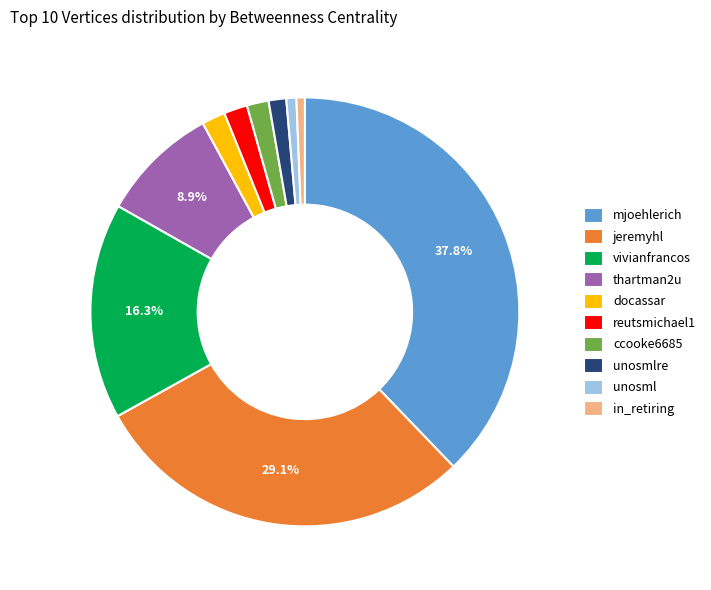

What percentage is the jeremyhl slice, to the nearest percent?

29%